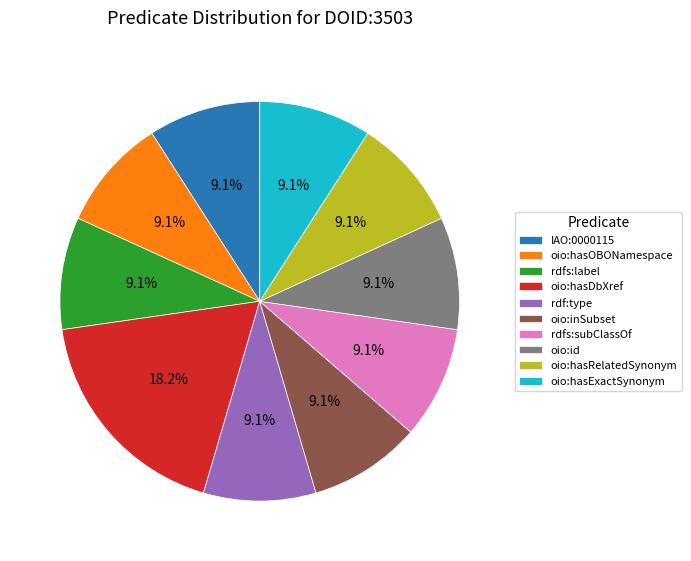

Is it true that oio:hasExactSynonym is 9% of the pie?

True